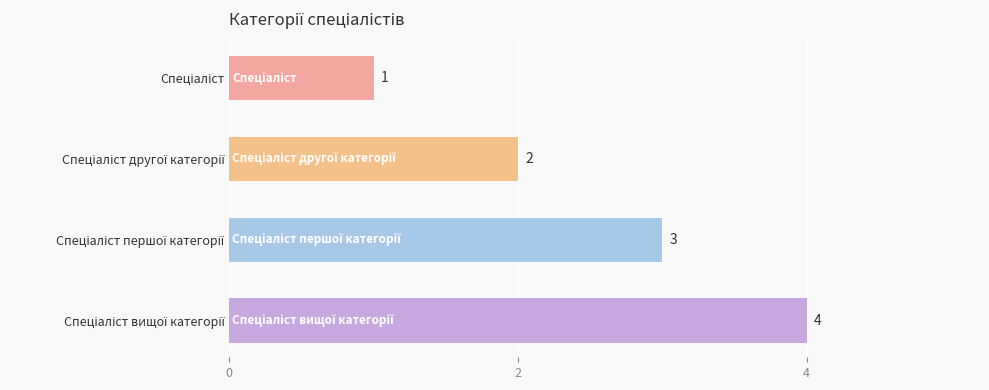

What is the sum of all values?

10